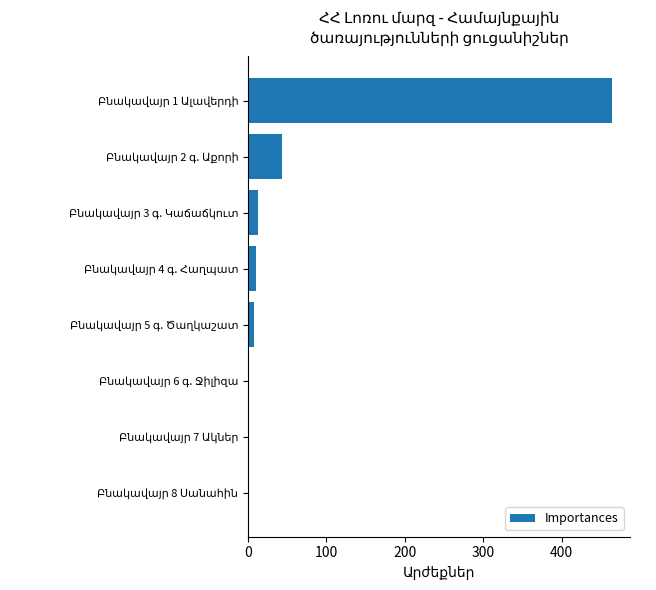

What is the maximum value shown in the chart?

464